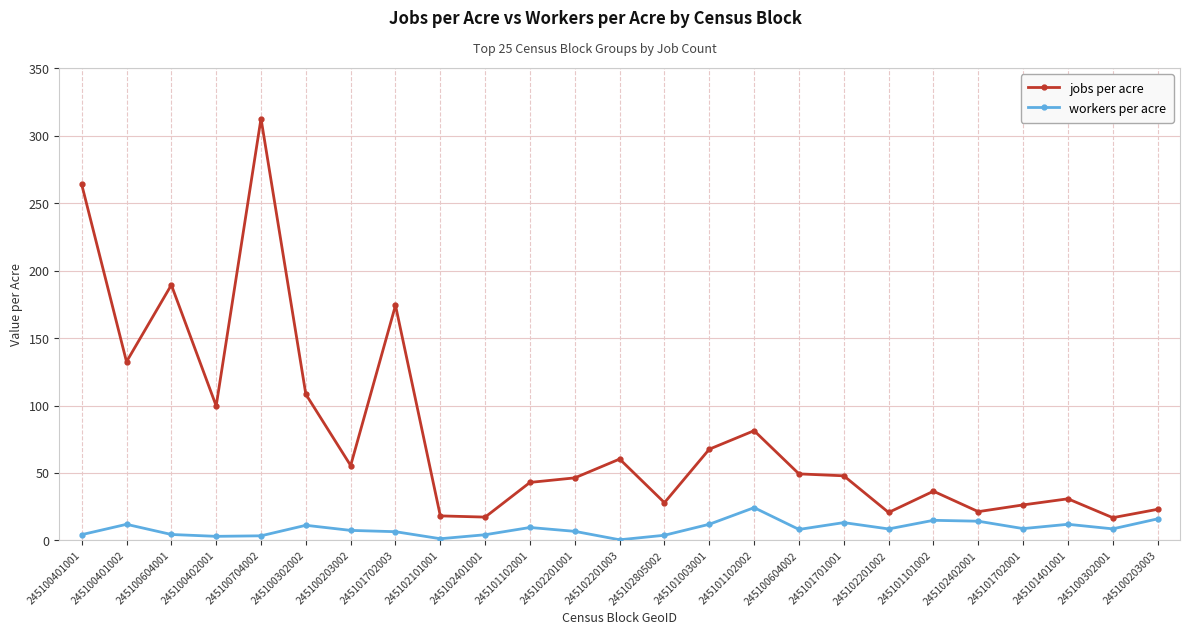

What value does the workers per acre series have at 245100604002?

8.1